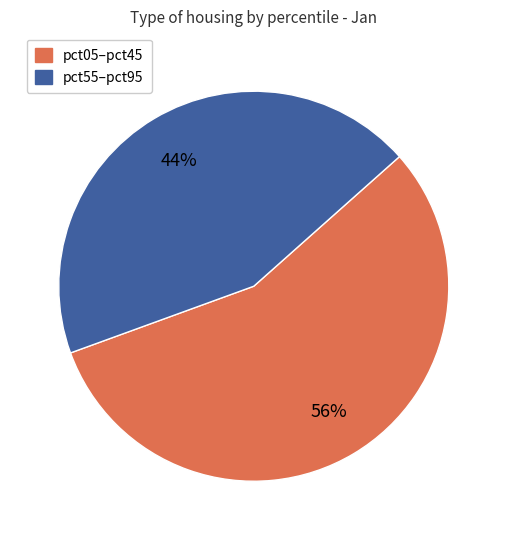

Count the number of slices in the pie.

2